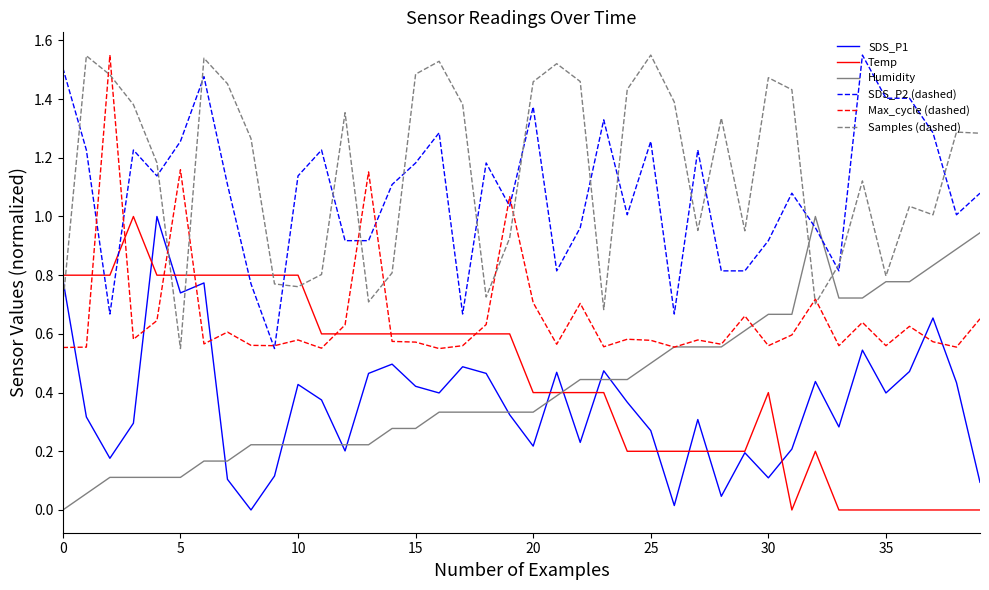

At how many categories does at least one series exceed 0?

40